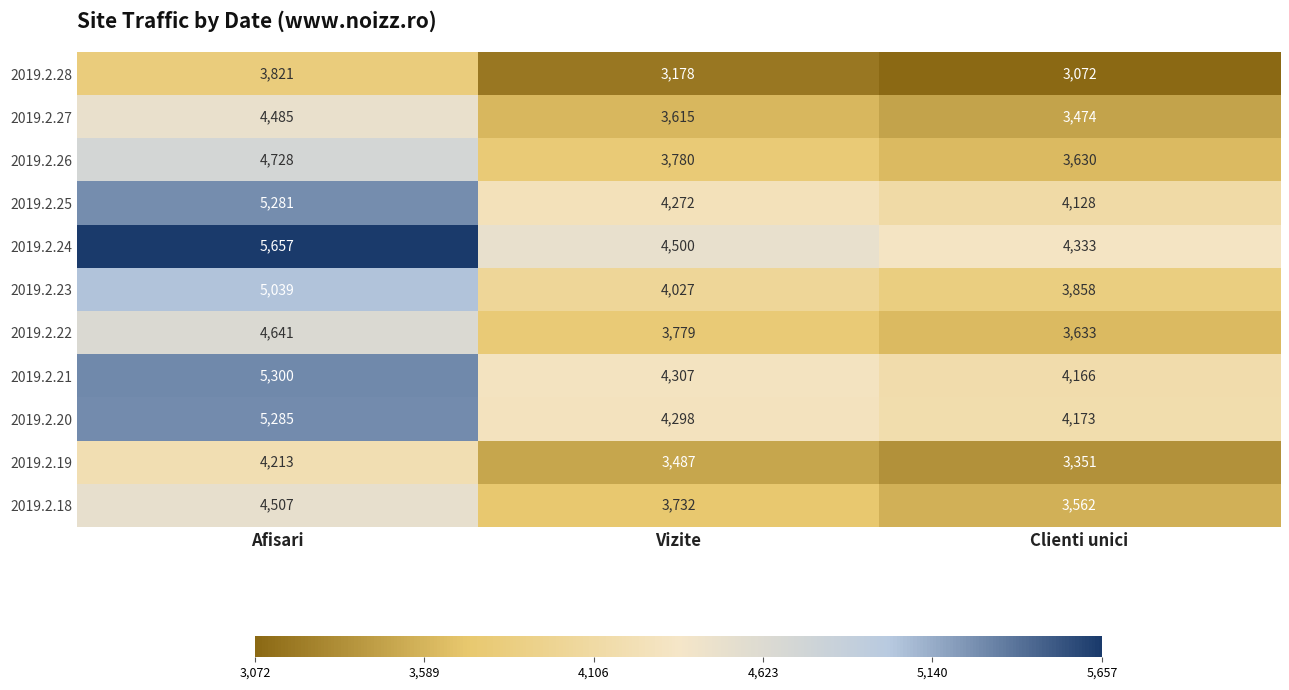

How many values in the 2019.2.19 series are below 3487?

1